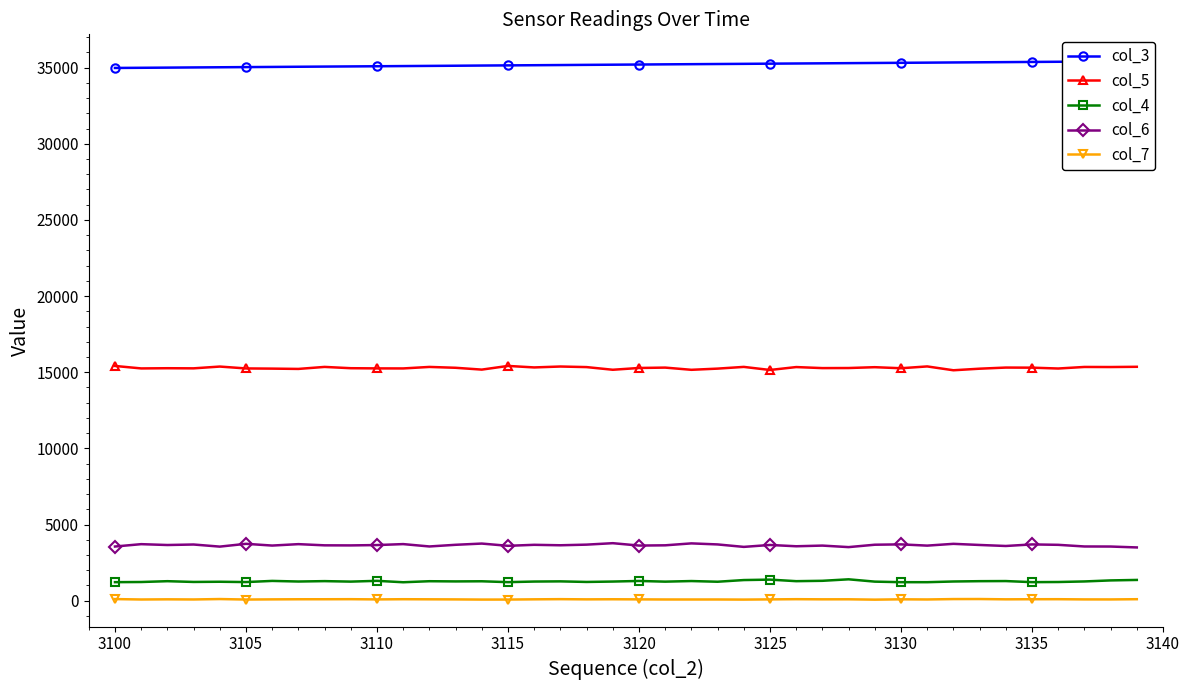

Which series has the largest total across all categories?

col_3